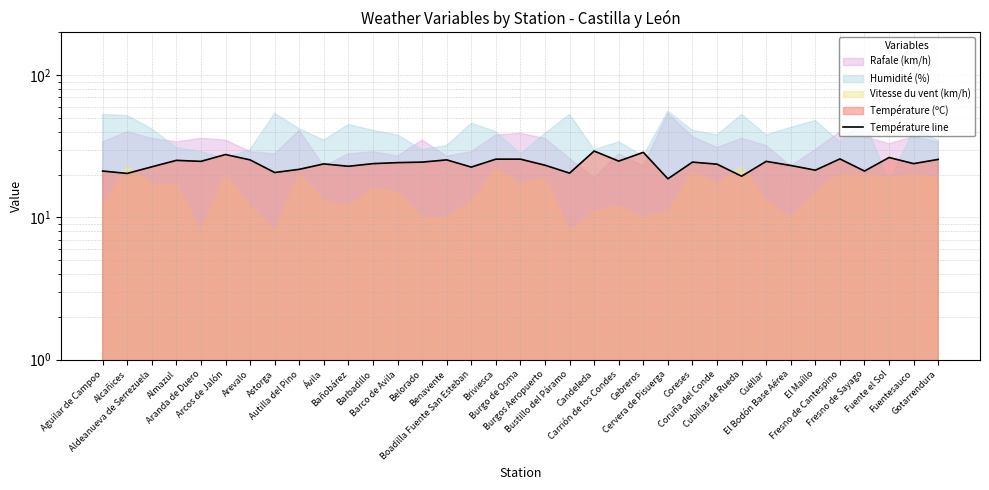

How many lines are shown in the chart?

1